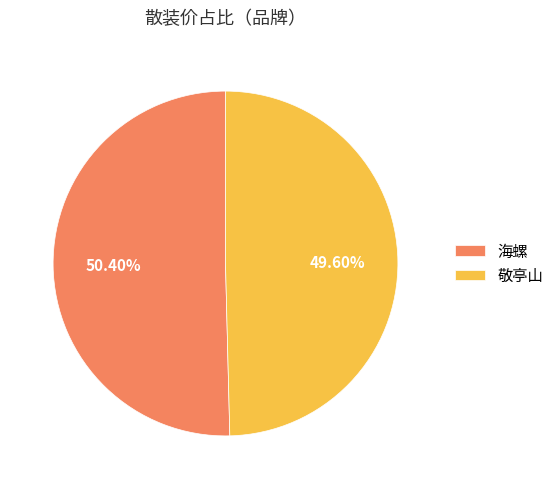

Count the number of slices in the pie.

2